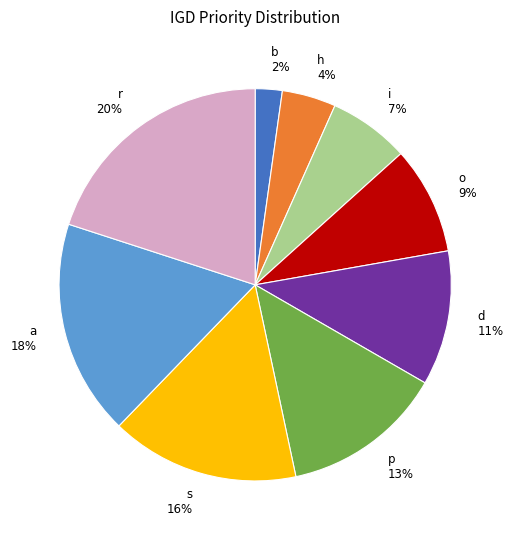

To the nearest percent, what is the difference between the largest and smallest slice percentages?

18%